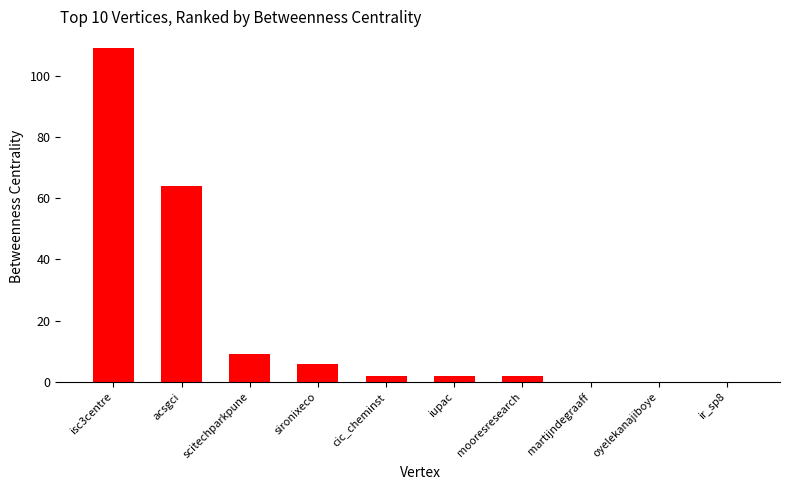

What is the maximum value shown in the chart?

109